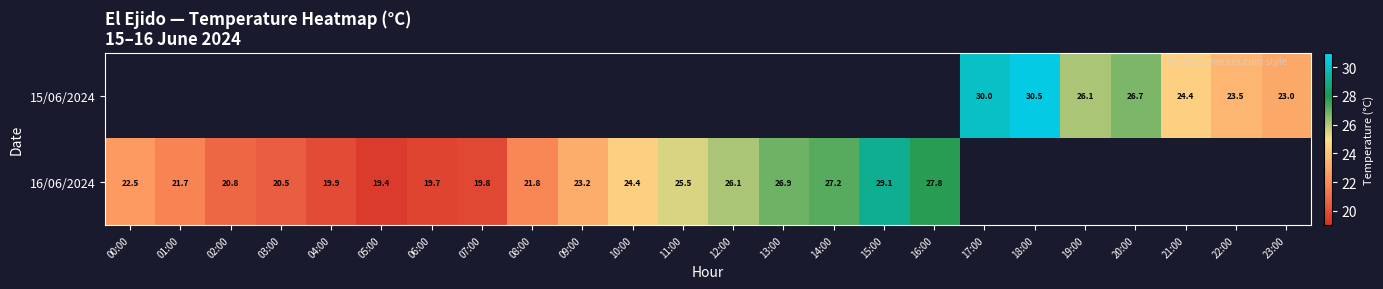

Is the value of 16/06/2024 at 06:00 greater than the value of 15/06/2024 at 21:00?

No